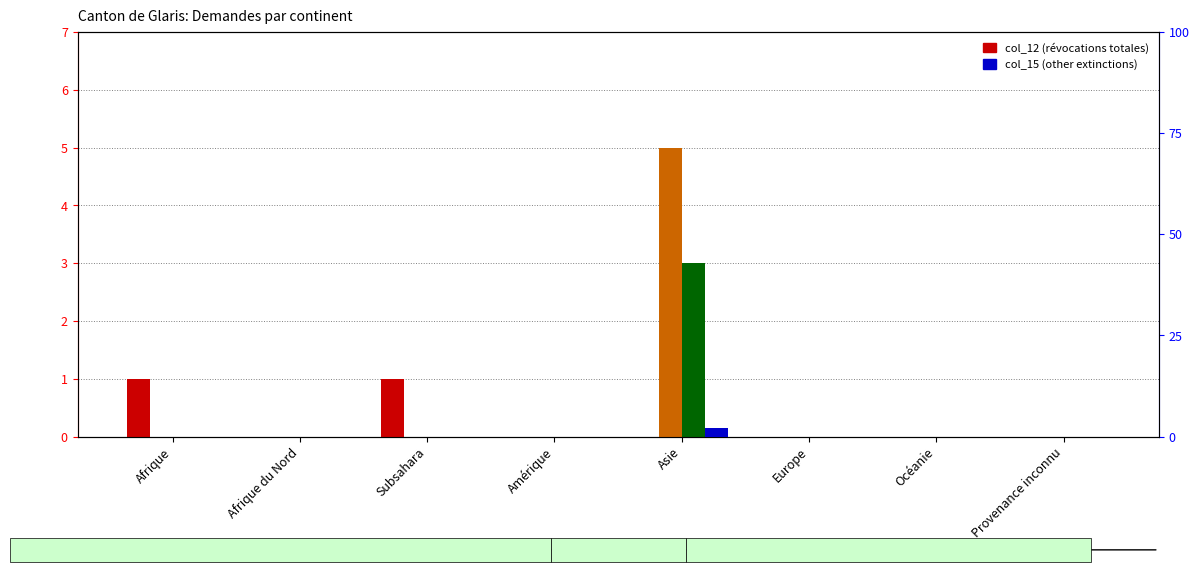

Reading left to right, extract all data points from this chart.

col_12 (Total révocations/extinctions): 1	0	1	0	0	0	0	0
col_13 (Révocations asile): 0	0	0	0	5	0	0	0
col_14 (Extinctions asile): 0	0	0	0	3	0	0	0
col_15 (other): 0	0	0	0	2	0	0	0